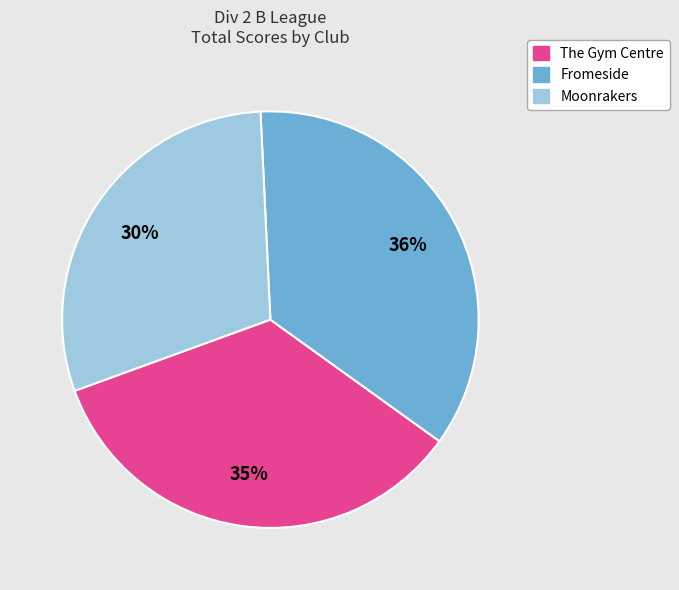

Rank the categories by value from lowest to highest.

Moonrakers, The Gym Centre, Fromeside